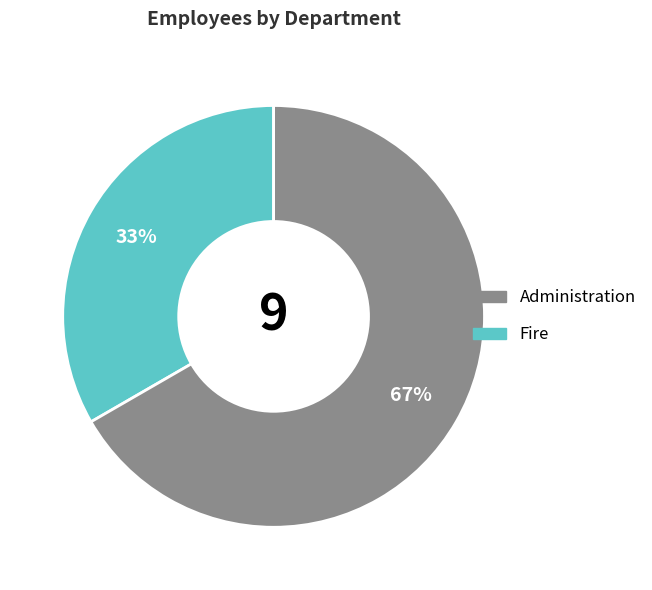

Is there any slice that represents more than half of the pie?

Yes